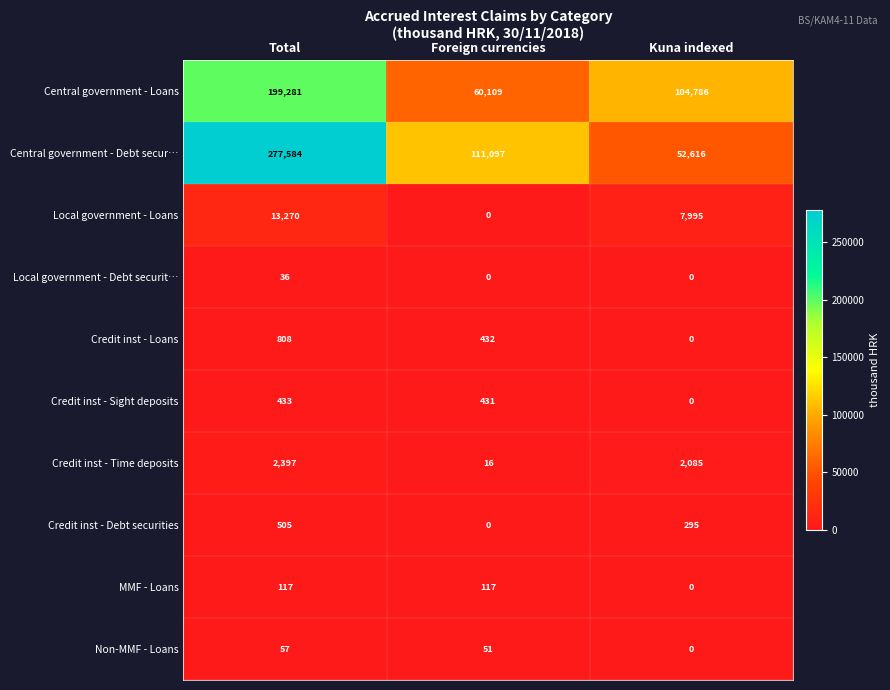

Where is Credit inst - Sight deposits nearest to the value 216?

Foreign currencies